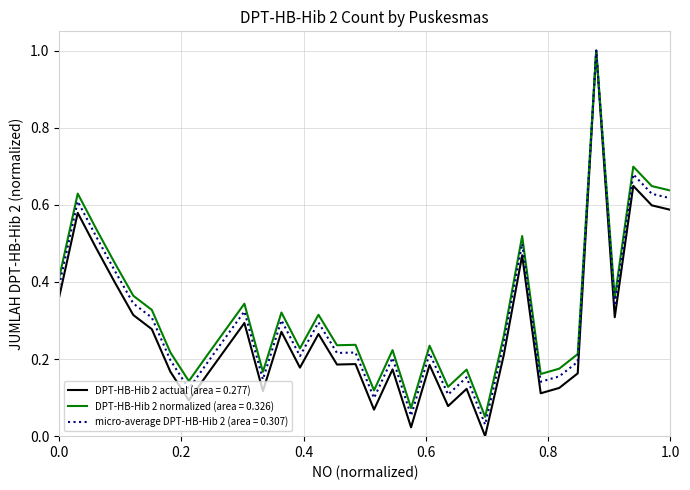

Which series has the largest range (max minus min)?

DPT-HB-Hib 2 actual (area = 0.277)